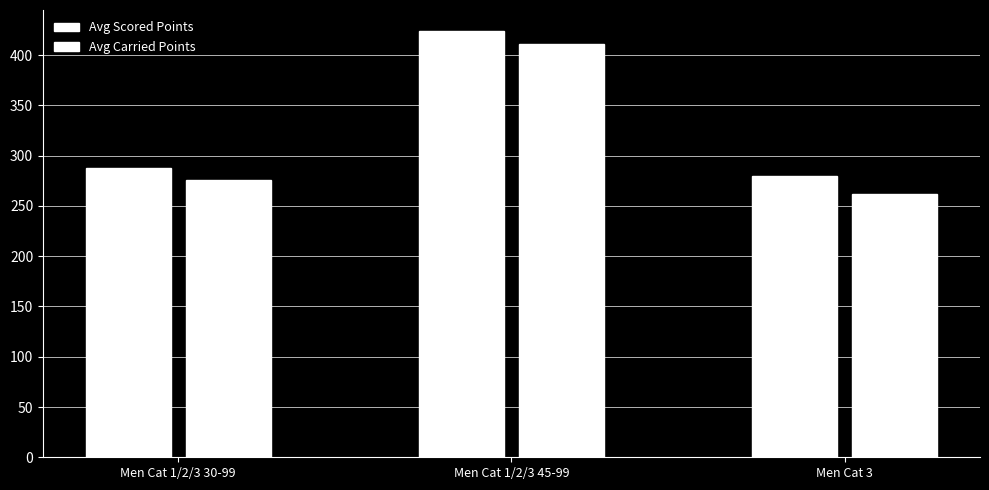

How many groups of bars are there?

3